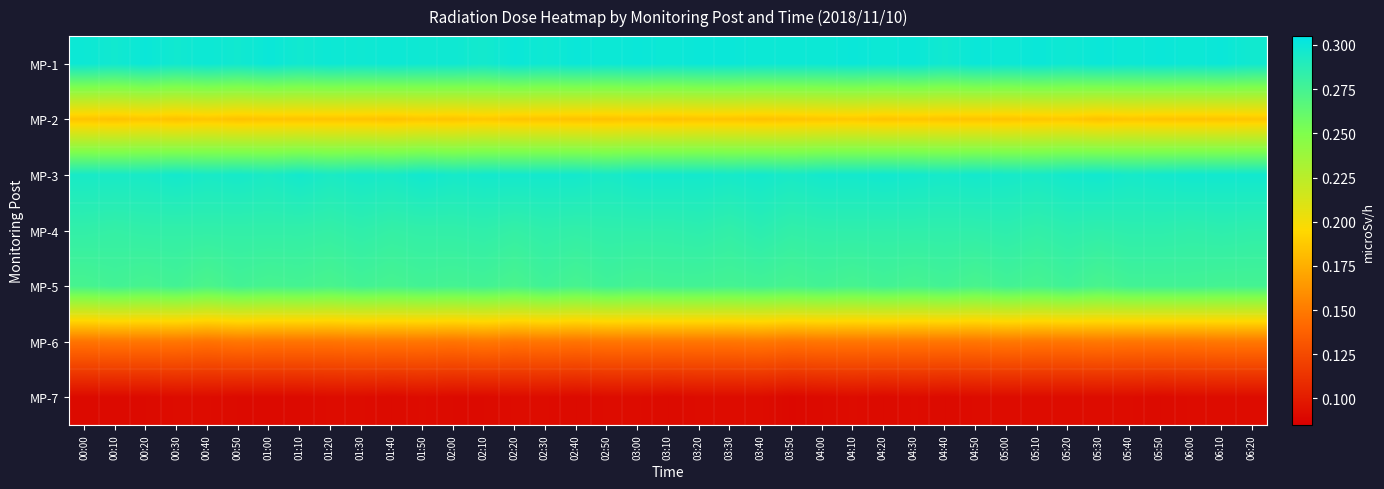

At how many categories does at least one series exceed 0?

39